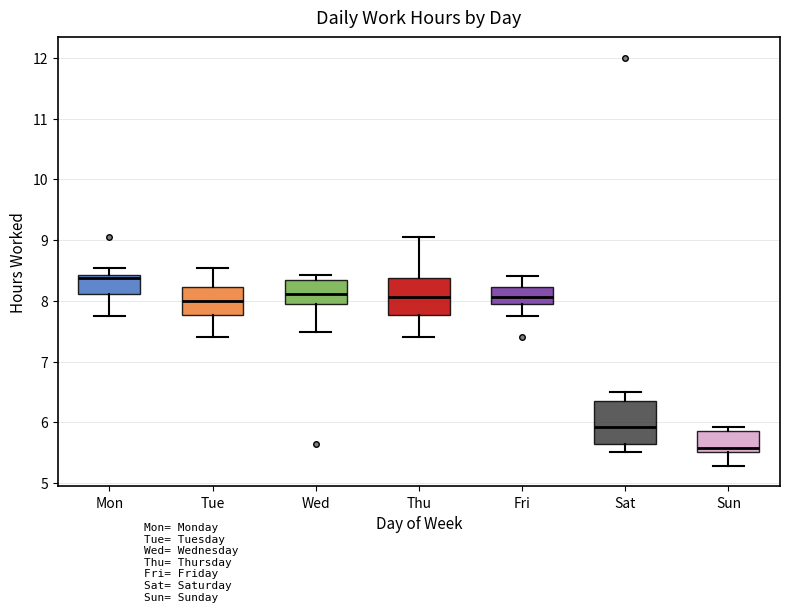

Which box's median line is the lowest?

Sun